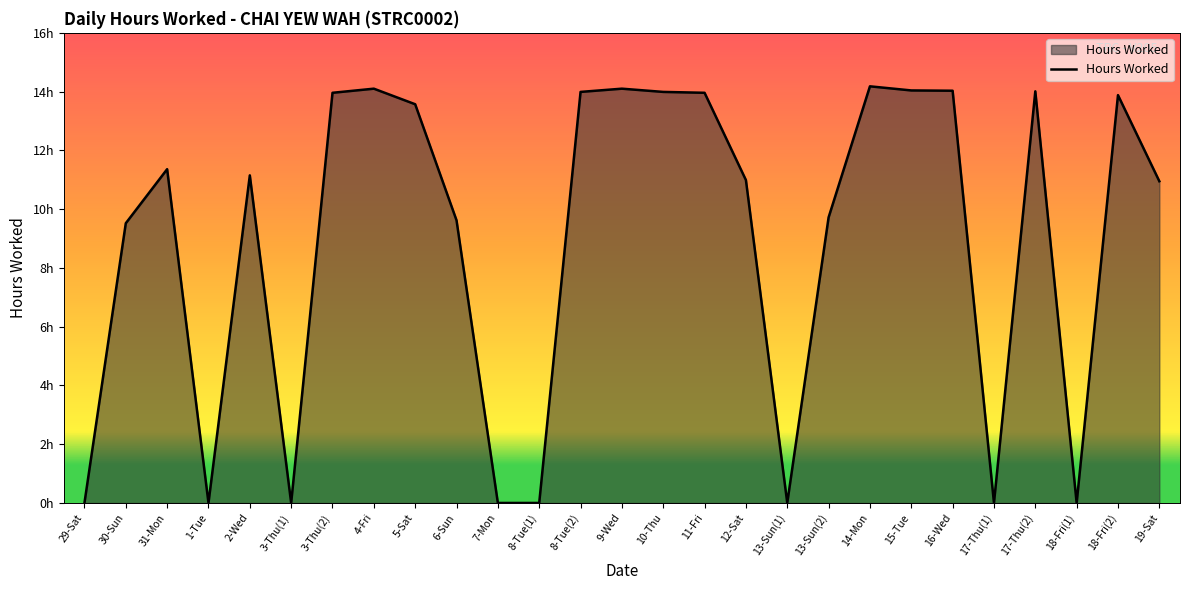

Reading left to right, extract all data points from this chart.

0.0	9.5	11.4	0.0	11.2	0.0	14.0	14.1	13.6	9.6	0.0	0.0	14.0	14.1	14.0	14.0	11.0	0.0	9.7	14.2	14.0	14.0	0.0	14.0	0.0	13.9	10.9